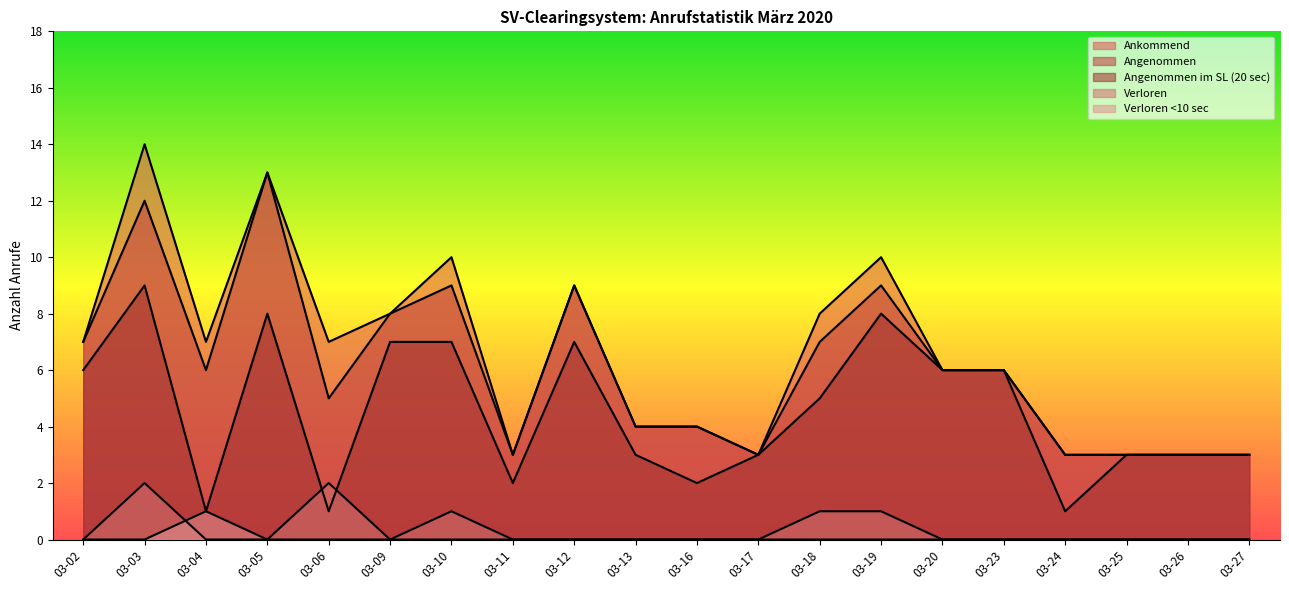

Which series has the largest range (max minus min)?

Ankommend